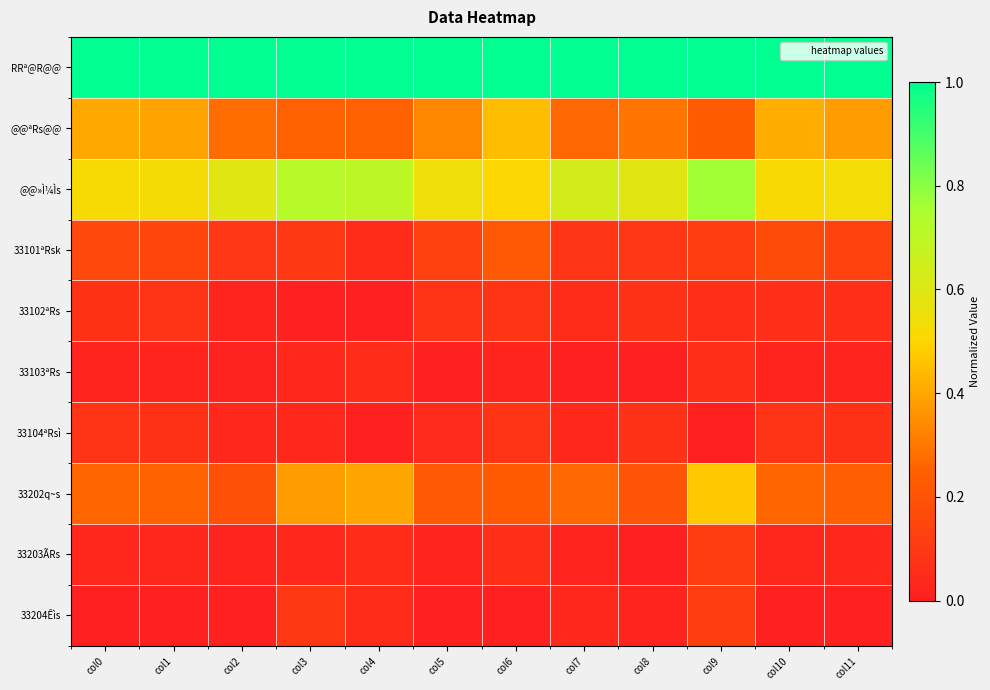

Reading right to left, extract all data points from this chart.

RRª@R@@: col11=1.0	col10=1.0	col9=1.0	col8=1.0	col7=1.0	col6=1.0	col5=1.0	col4=1.0	col3=1.0	col2=1.0	col1=1.0	col0=1.0
@@ªRs@@: col11=0.4	col10=0.4	col9=0.2	col8=0.3	col7=0.3	col6=0.4	col5=0.3	col4=0.2	col3=0.2	col2=0.3	col1=0.4	col0=0.4
@@»Ì¼Ìs: col11=0.5	col10=0.5	col9=0.8	col8=0.6	col7=0.6	col6=0.5	col5=0.5	col4=0.7	col3=0.7	col2=0.6	col1=0.5	col0=0.5
33101ªRsk: col11=0.1	col10=0.2	col9=0.1	col8=0.1	col7=0.1	col6=0.2	col5=0.1	col4=0.1	col3=0.1	col2=0.1	col1=0.1	col0=0.2
33102ªRs: col11=0.1	col10=0.1	col9=0.1	col8=0.1	col7=0.1	col6=0.1	col5=0.1	col4=0.0	col3=0.0	col2=0.0	col1=0.1	col0=0.1
33103ªRs: col11=0.0	col10=0.0	col9=0.1	col8=0.0	col7=0.0	col6=0.0	col5=0.0	col4=0.1	col3=0.0	col2=0.0	col1=0.0	col0=0.0
33104ªRsì: col11=0.1	col10=0.1	col9=0.0	col8=0.1	col7=0.0	col6=0.1	col5=0.0	col4=0.0	col3=0.0	col2=0.0	col1=0.1	col0=0.1
33202q~s: col11=0.2	col10=0.3	col9=0.5	col8=0.2	col7=0.3	col6=0.2	col5=0.2	col4=0.4	col3=0.4	col2=0.2	col1=0.3	col0=0.3
33203ÃRs: col11=0.0	col10=0.0	col9=0.1	col8=0.0	col7=0.0	col6=0.1	col5=0.0	col4=0.1	col3=0.0	col2=0.0	col1=0.0	col0=0.0
33204Êìs: col11=0.0	col10=0.0	col9=0.1	col8=0.0	col7=0.0	col6=0.0	col5=0.0	col4=0.1	col3=0.1	col2=0.0	col1=0.0	col0=0.0